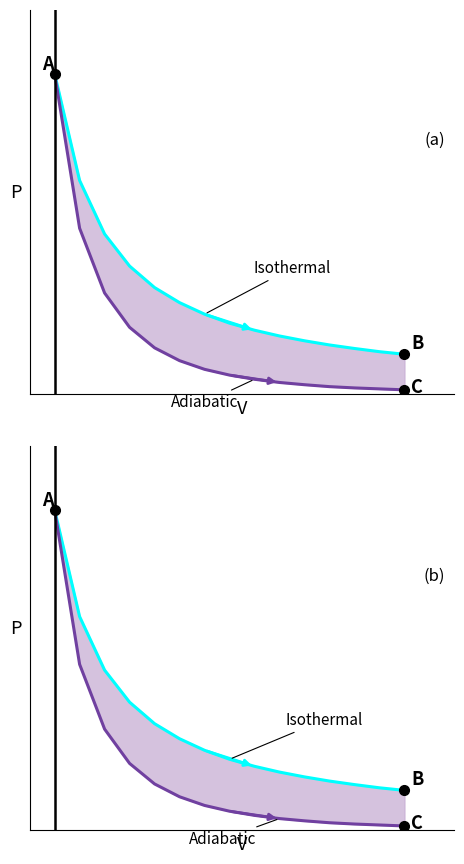

What is the value of the Adiabatic point at the 15th from the left?

0.1